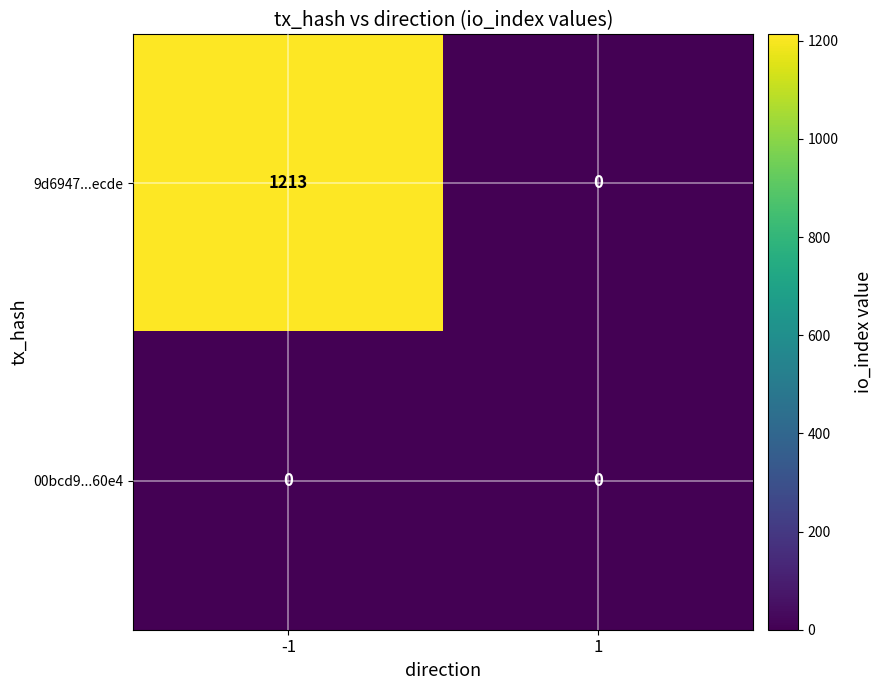

Which series has the widest spread of values?

9d6947...ecde